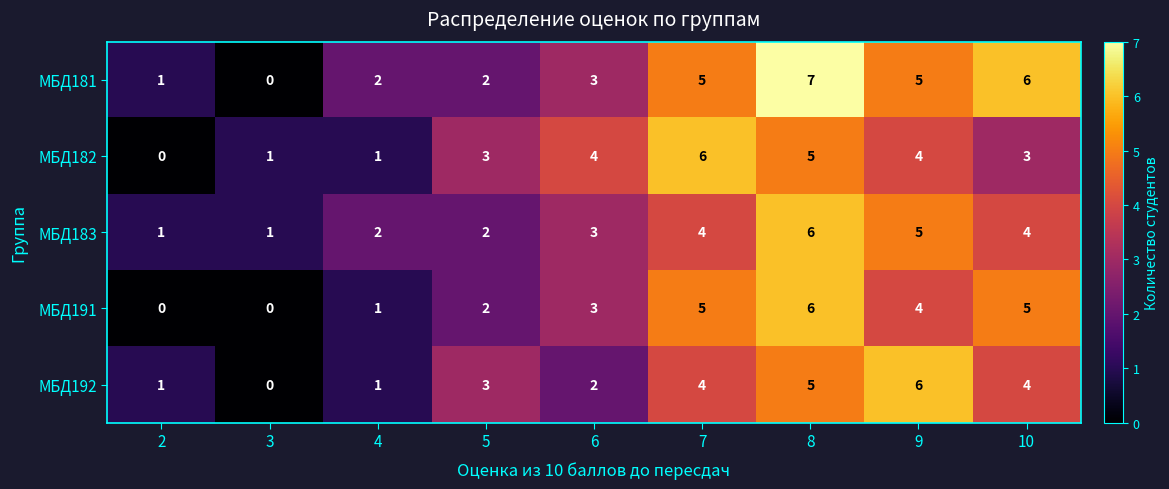

Is the value of МБД183 at 8 greater than the value of МБД191 at 9?

Yes